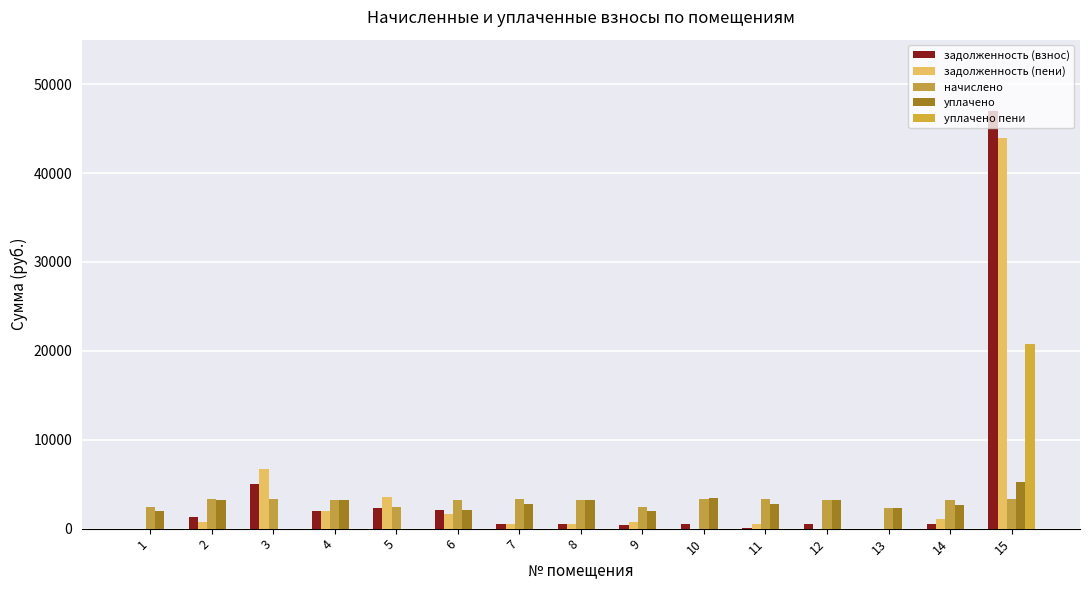

What is the sum of all задолженность (пени) values?

62051.2